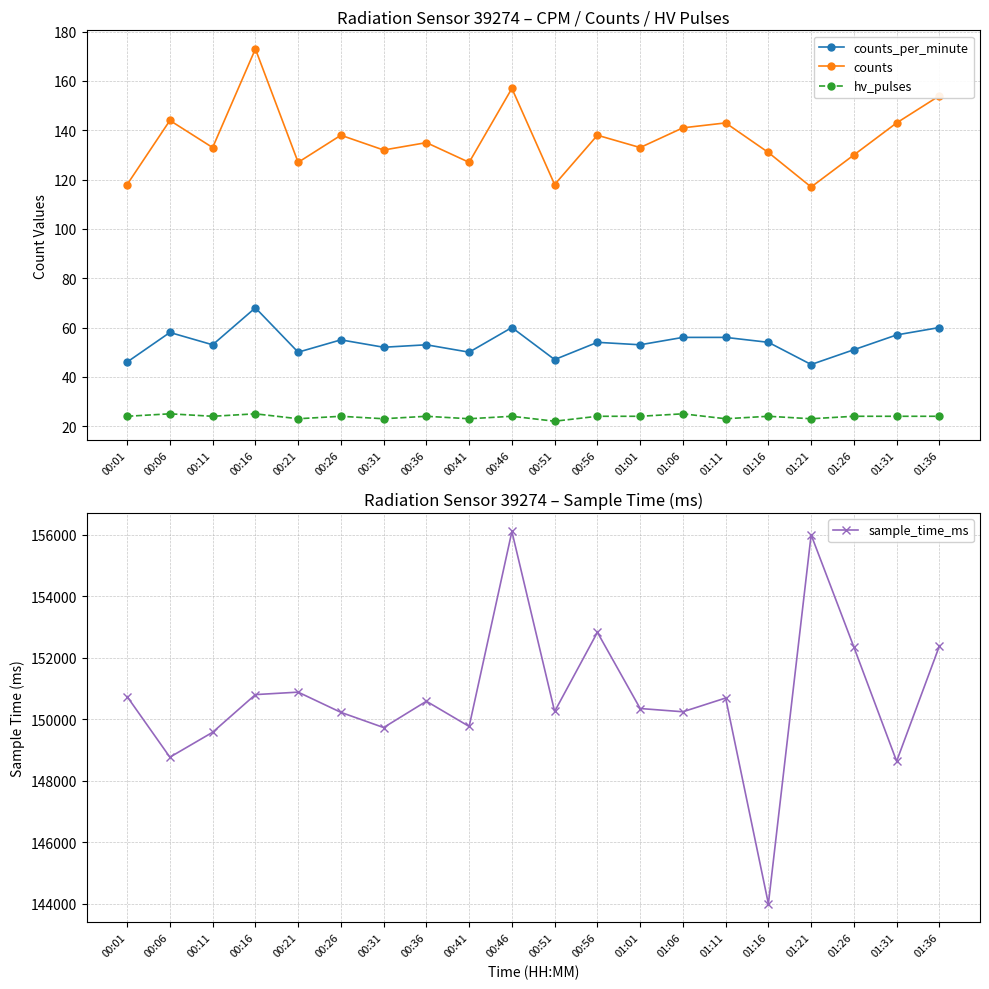

True or false: sample_time_ms and counts cross at least once.

False